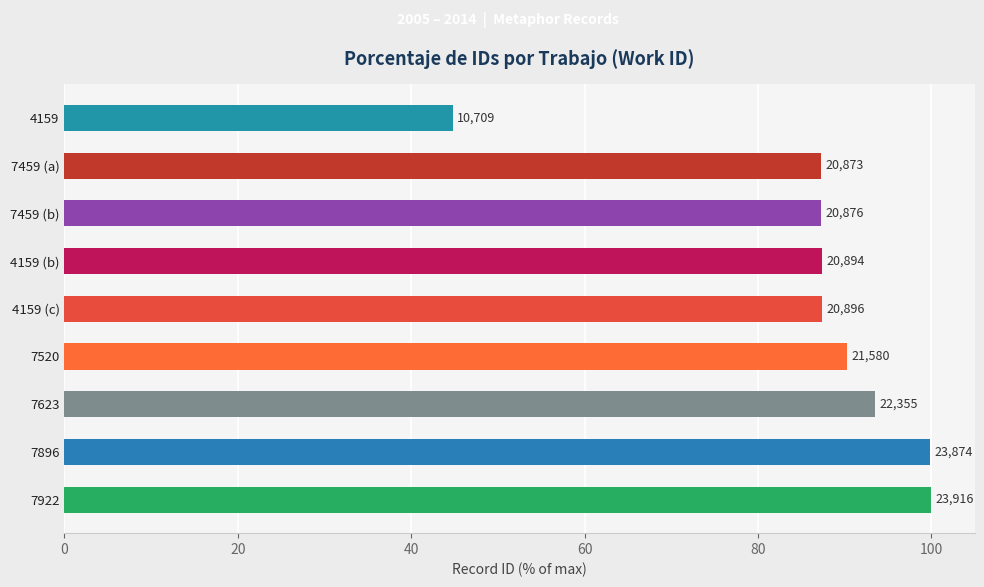

Does the chart contain any negative values?

No